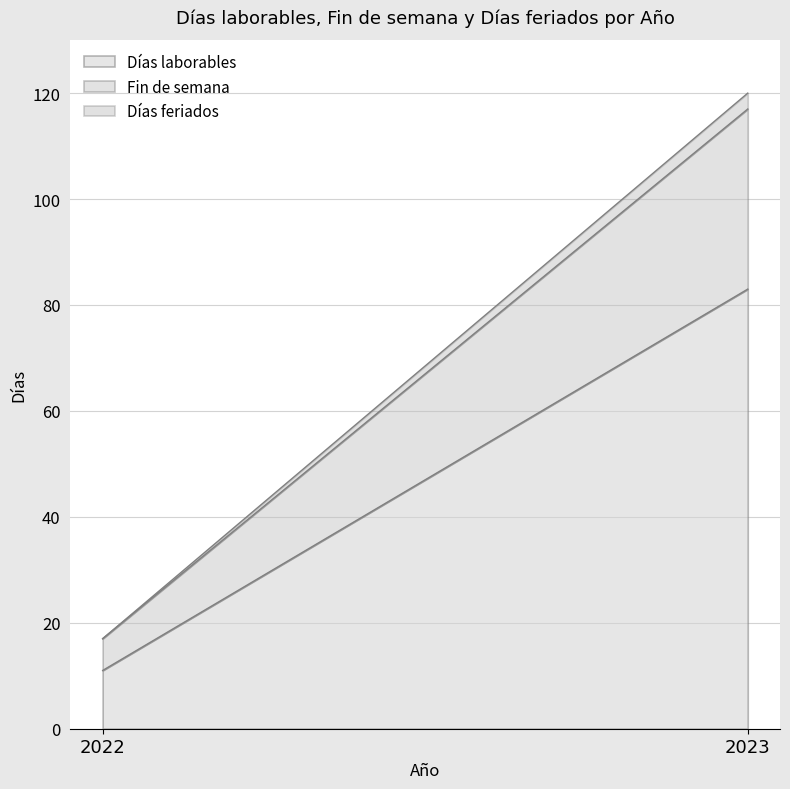

How many Días laborables values are between 11 and 83?

2